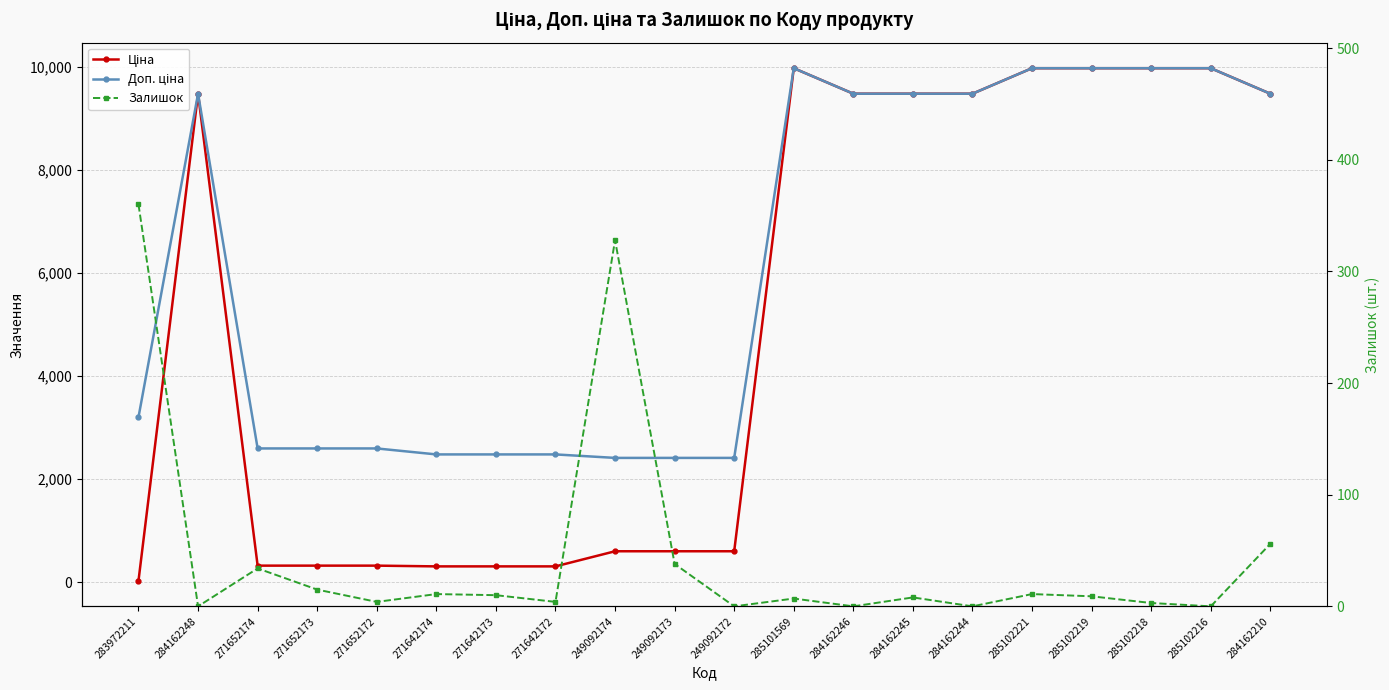

How many lines are shown in the chart?

3